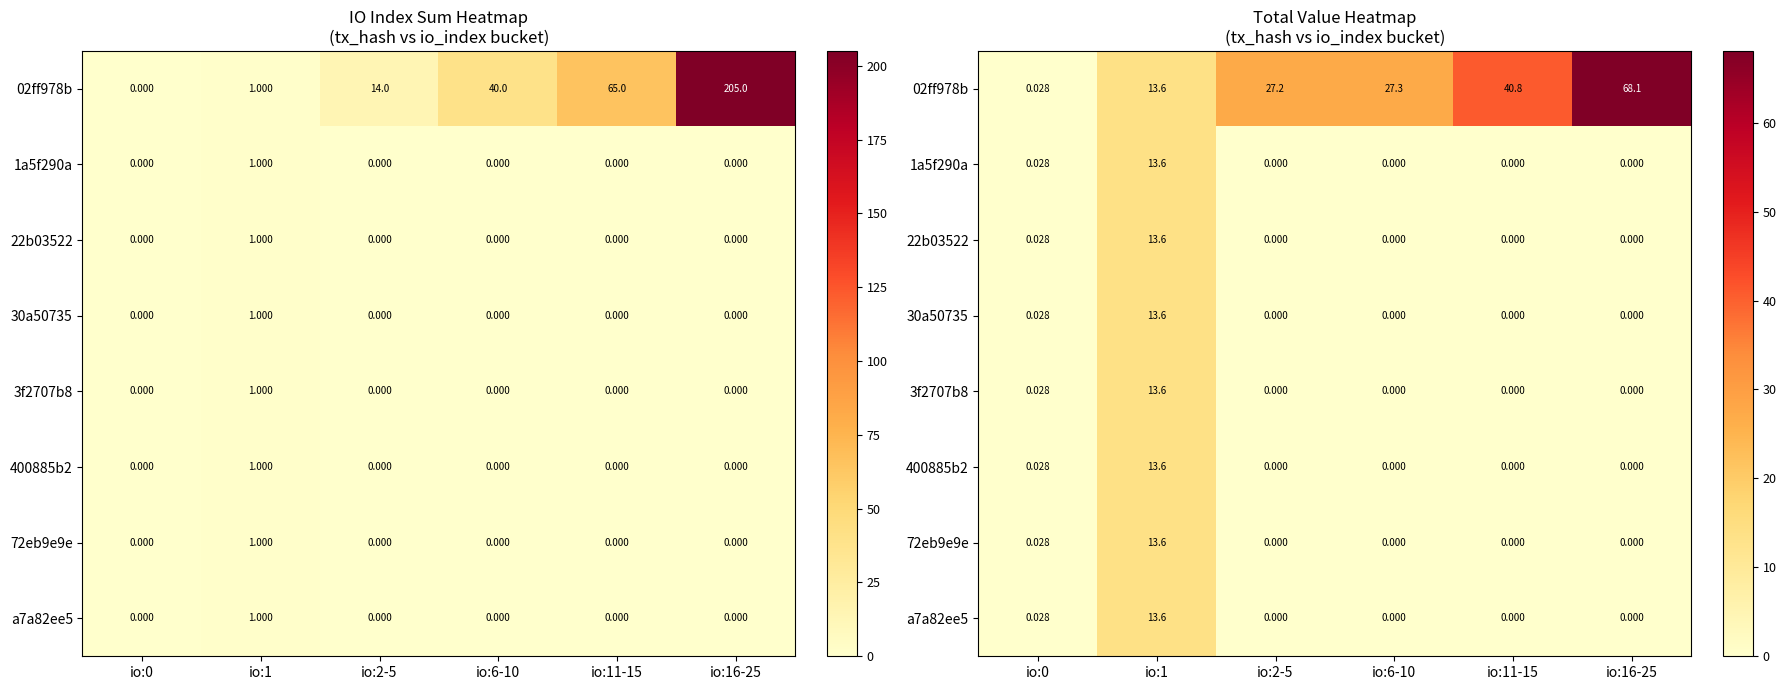

True or false: a7a82ee5 has a value of 0.0 at io:0.

True